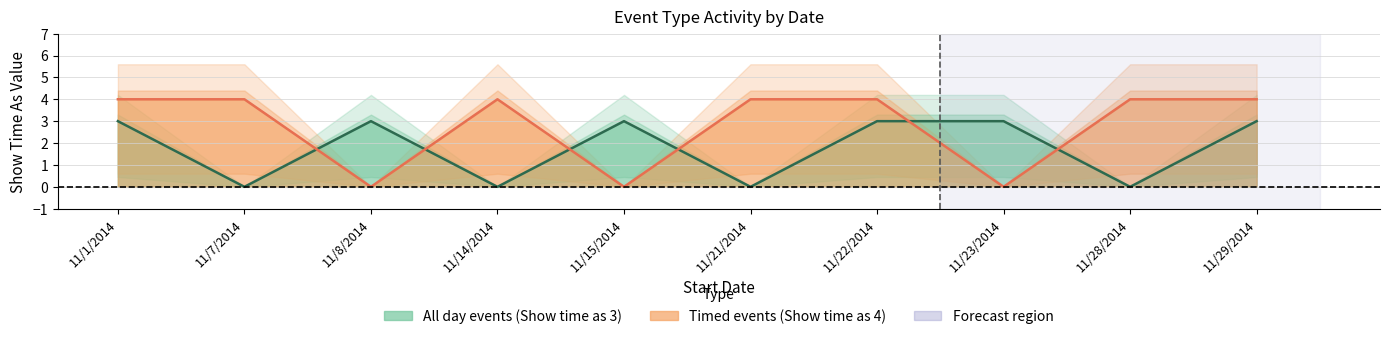

Which series has the widest spread of values?

Timed events (Show time as 4)